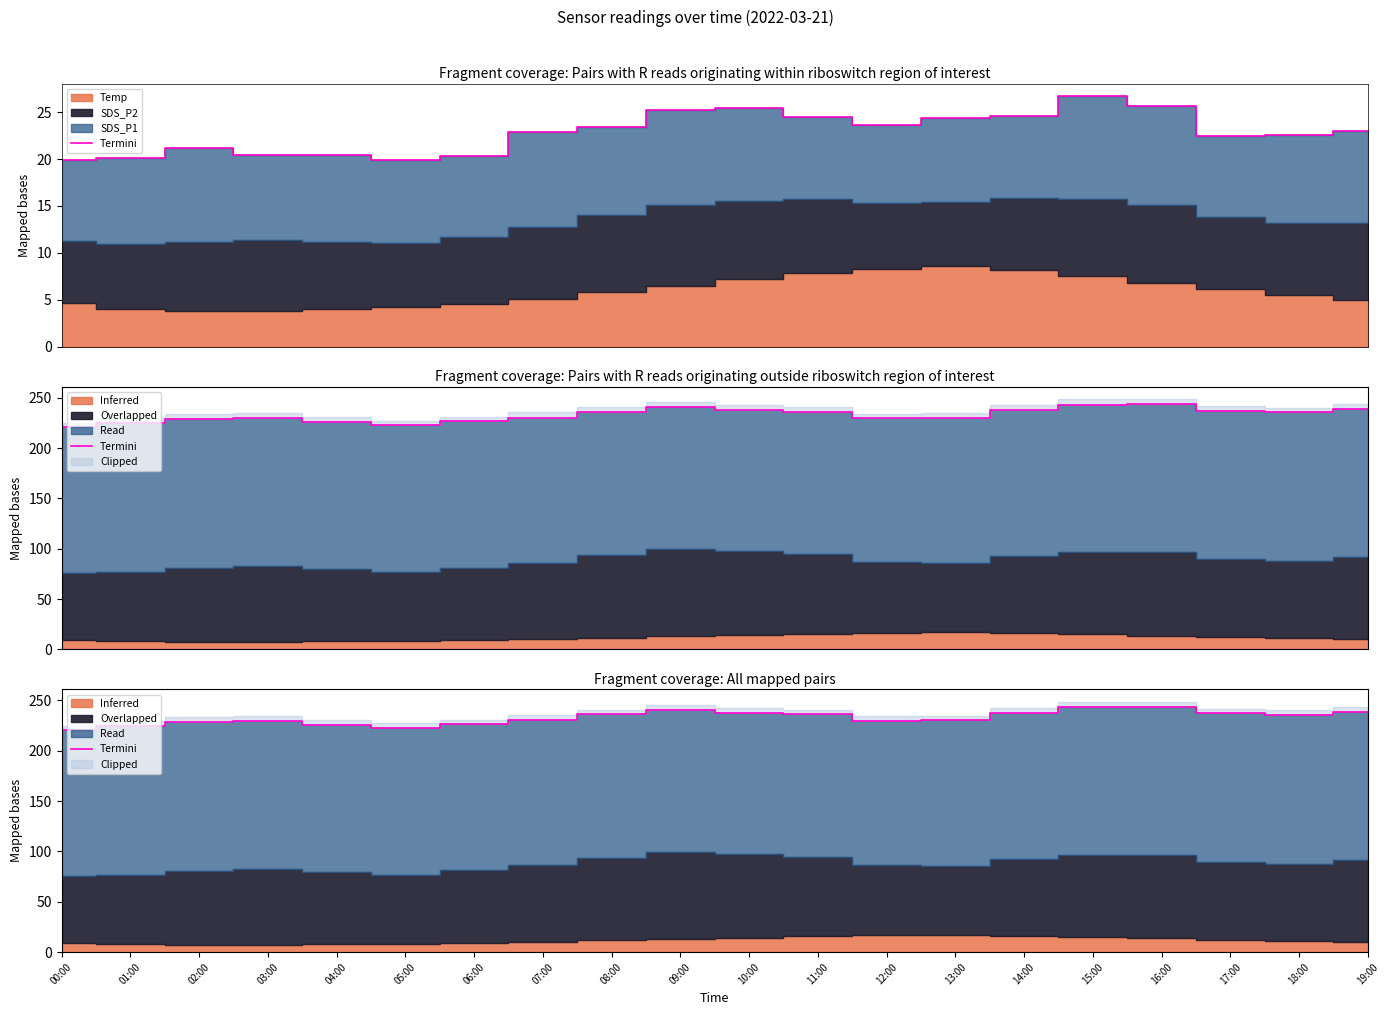

What is the average value?

232.8